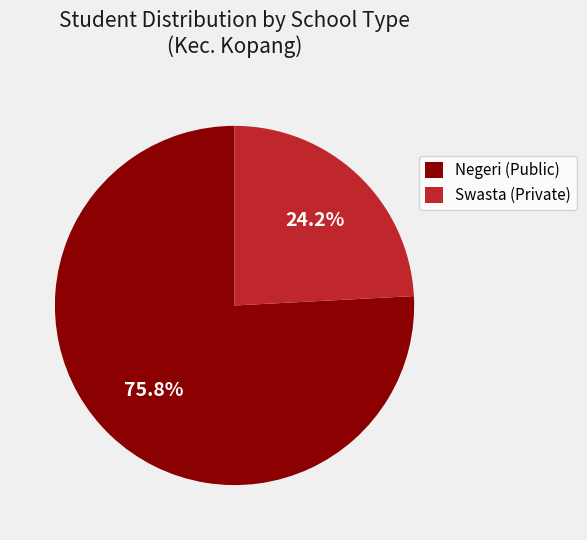

Which slice is the smallest?

Swasta (Private)